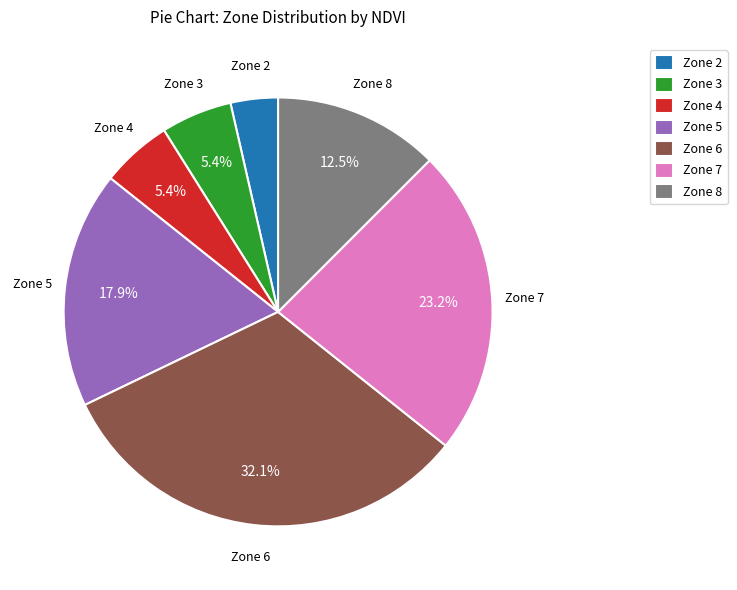

To the nearest percent, what portion does Zone 4 represent?

5%